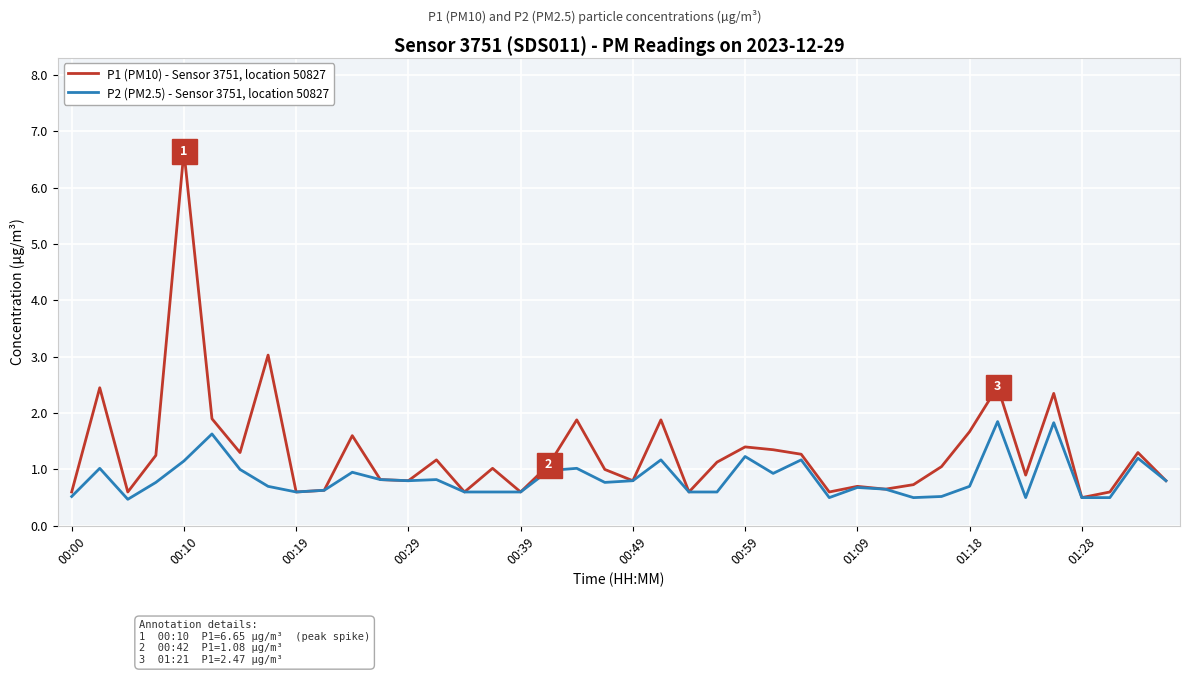

What is the maximum value shown in the chart?

6.7